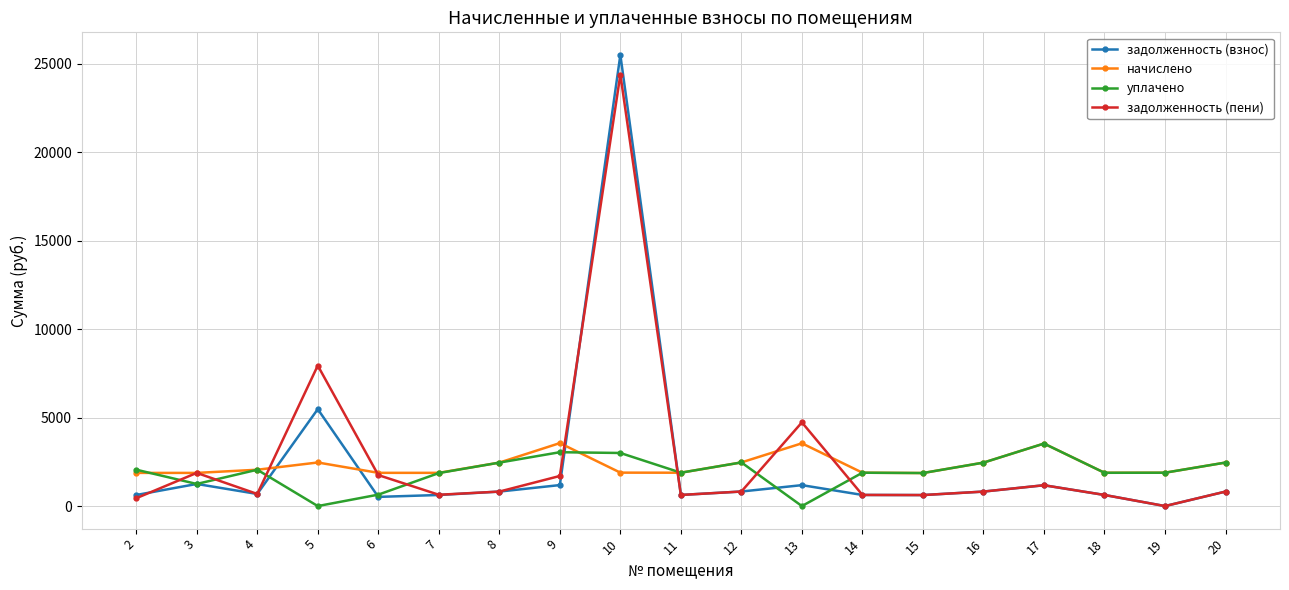

Which series changed the most between 9 and 19?

задолженность (пени)